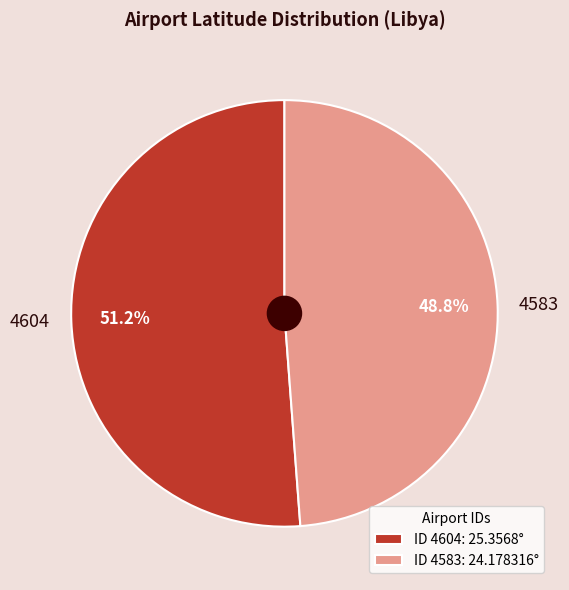

True or false: 4583 accounts for 39% of the total.

False